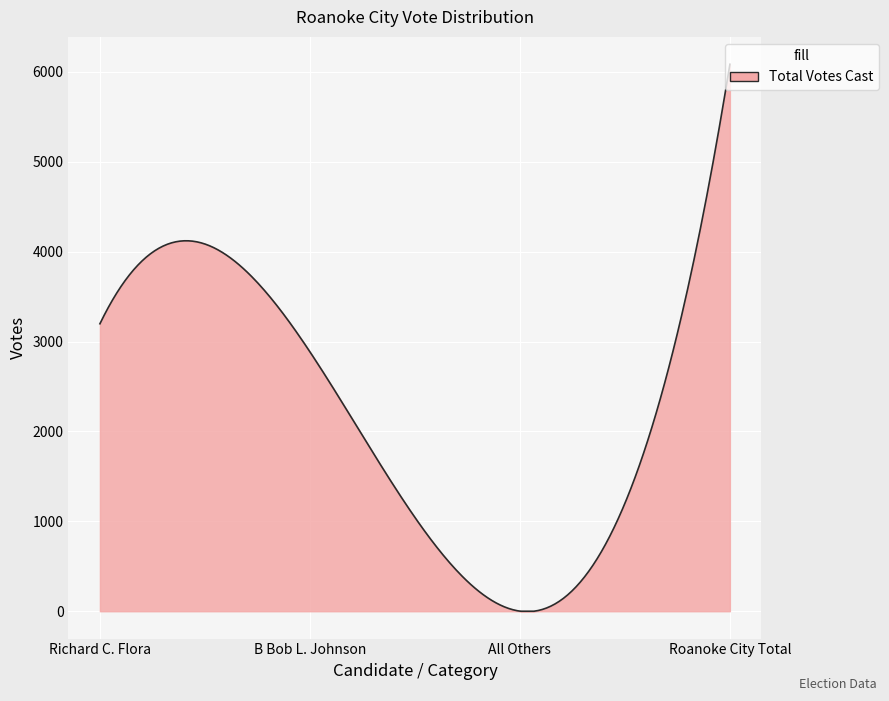

What is the difference between the maximum and minimum values?

6085.0